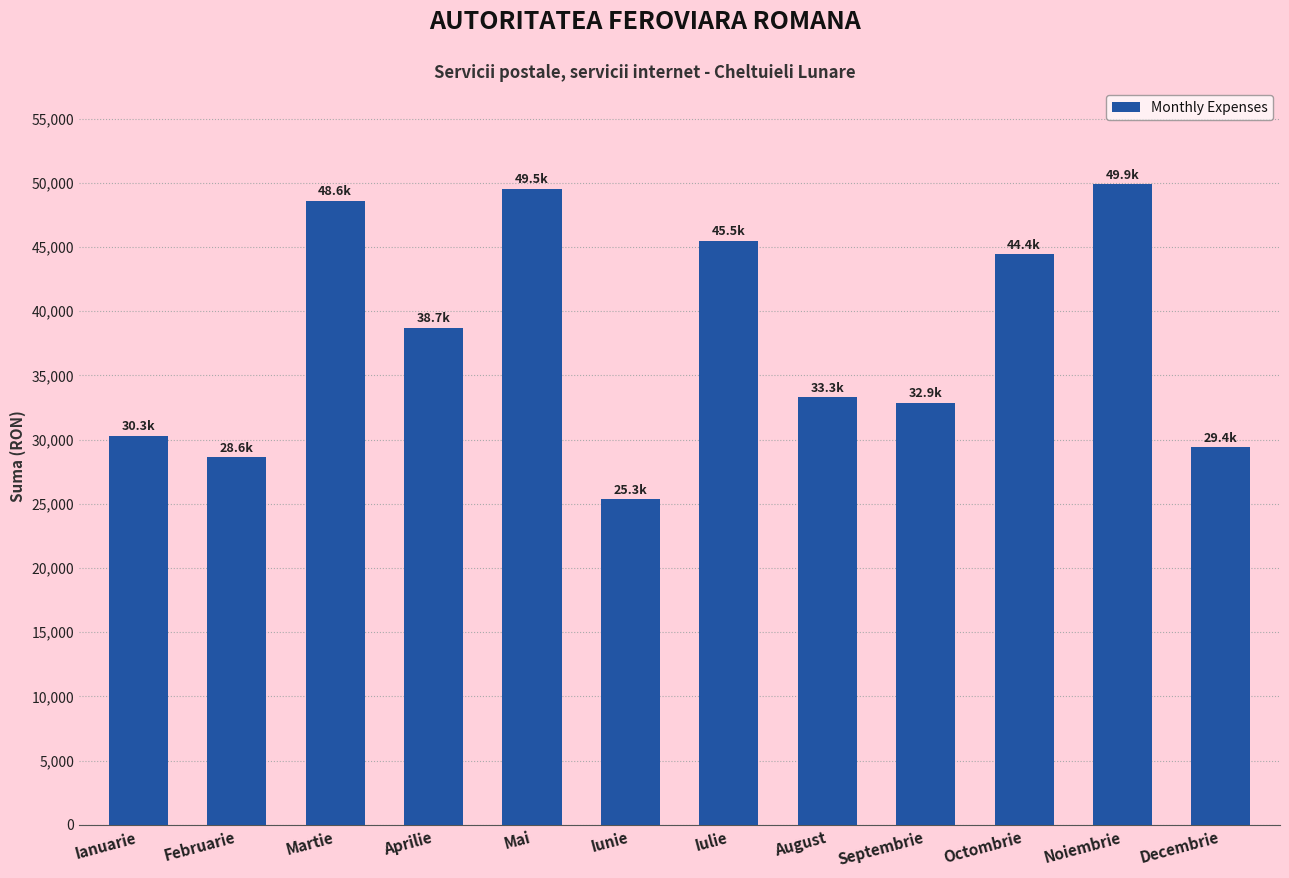

Between Martie and Mai, which is larger?

Mai